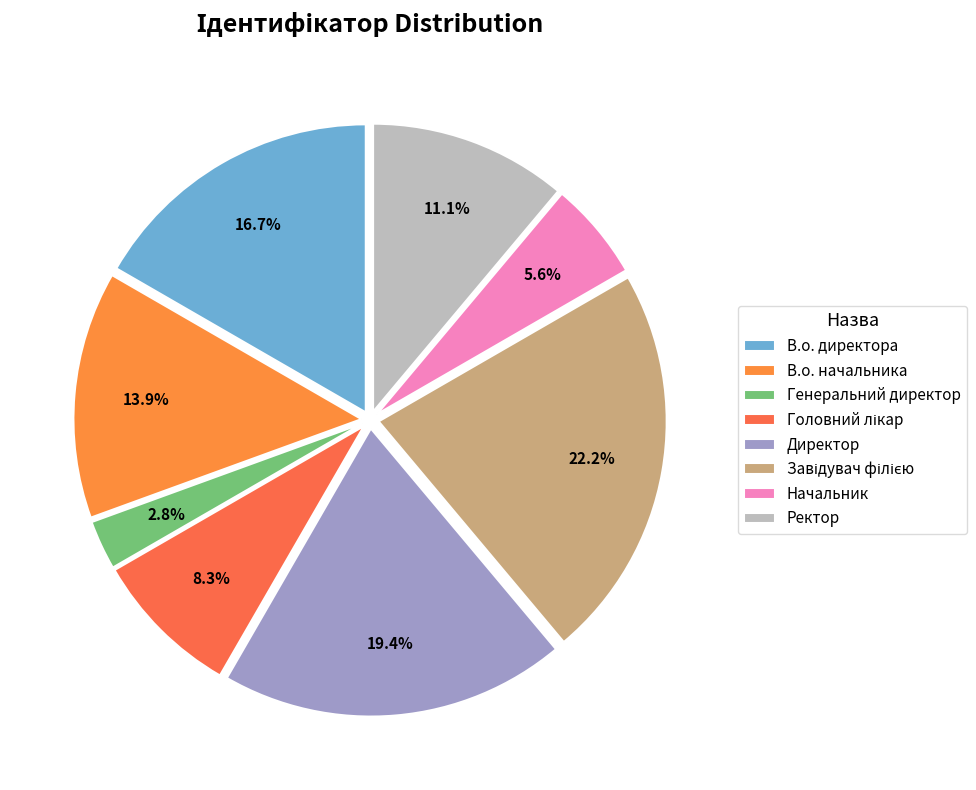

To the nearest percent, what is the difference between the Головний лікар and Генеральний директор slice percentages?

6%